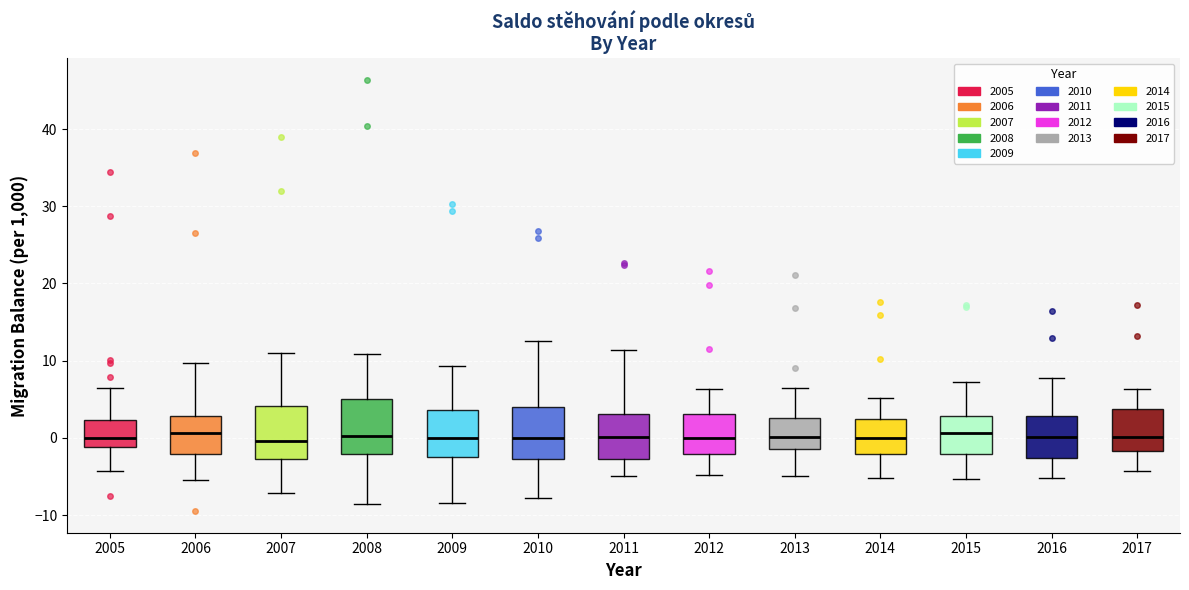

Reading left to right, read every box against the y-axis: the position of its median line, the range the box covers, and the ends of its whiskers. The values are not printed on the chart, so give them approximately, as read against the axis.

2005: median 0, box -1 to 2, whiskers -4 to 6
2006: median 1, box -2 to 3, whiskers -5 to 10
2007: median 0, box -3 to 4, whiskers -7 to 11
2008: median 0, box -2 to 5, whiskers -9 to 11
2009: median 0, box -2 to 4, whiskers -8 to 9
2010: median 0, box -3 to 4, whiskers -8 to 13
2011: median 0, box -3 to 3, whiskers -5 to 11
2012: median 0, box -2 to 3, whiskers -5 to 6
2013: median 0, box -1 to 3, whiskers -5 to 6
2014: median 0, box -2 to 2, whiskers -5 to 5
2015: median 1, box -2 to 3, whiskers -5 to 7
2016: median 0, box -3 to 3, whiskers -5 to 8
2017: median 0, box -2 to 4, whiskers -4 to 6